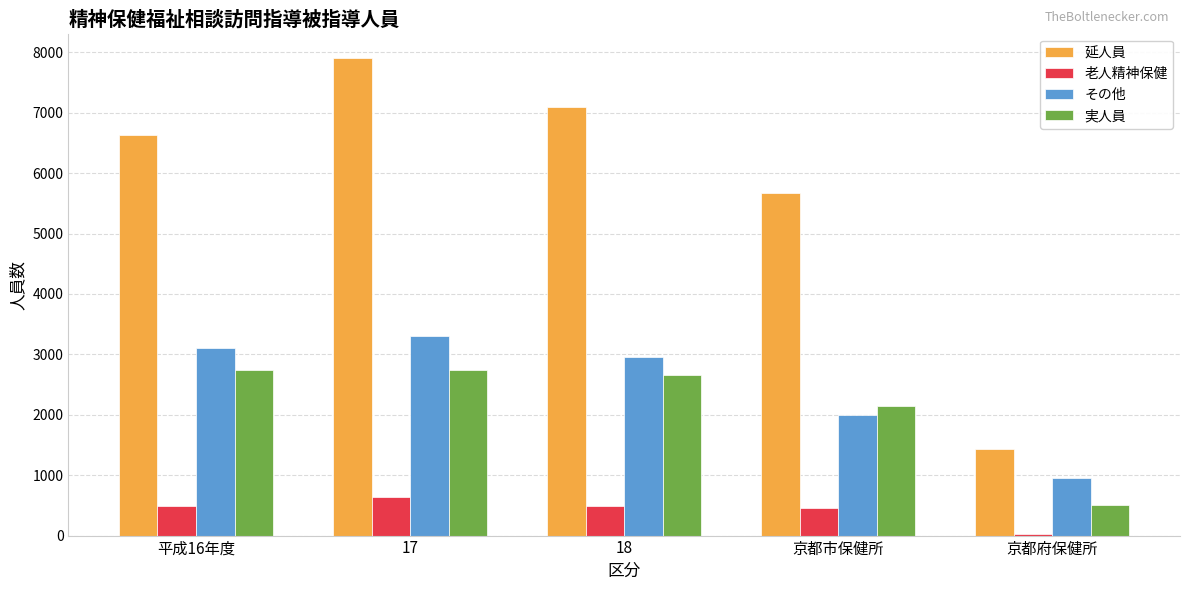

Rank the categories by 延人員 value from lowest to highest.

京都府保健所, 京都市保健所, 平成16年度, 18, 17